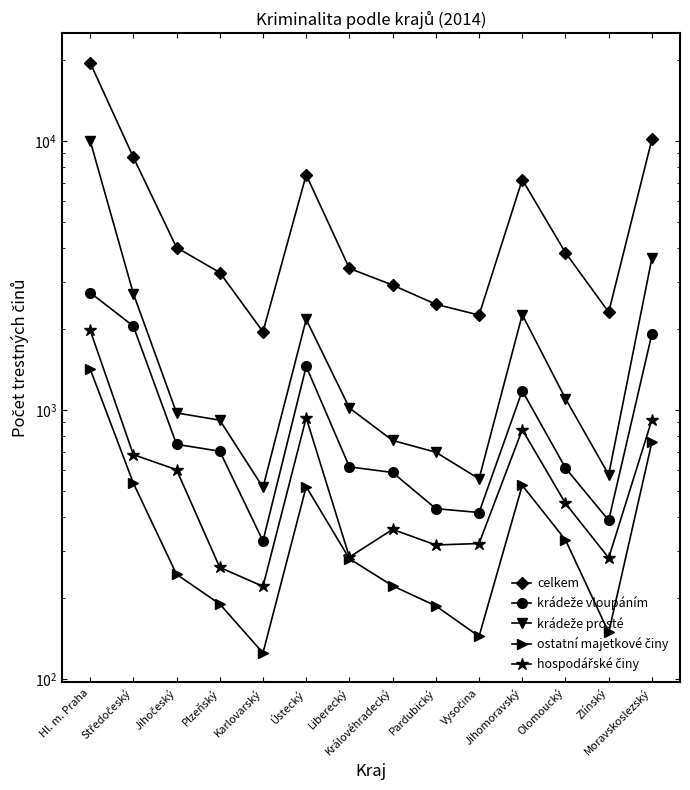

The hospodářské činy series shows 262 at Olomoucký. True or false?

False